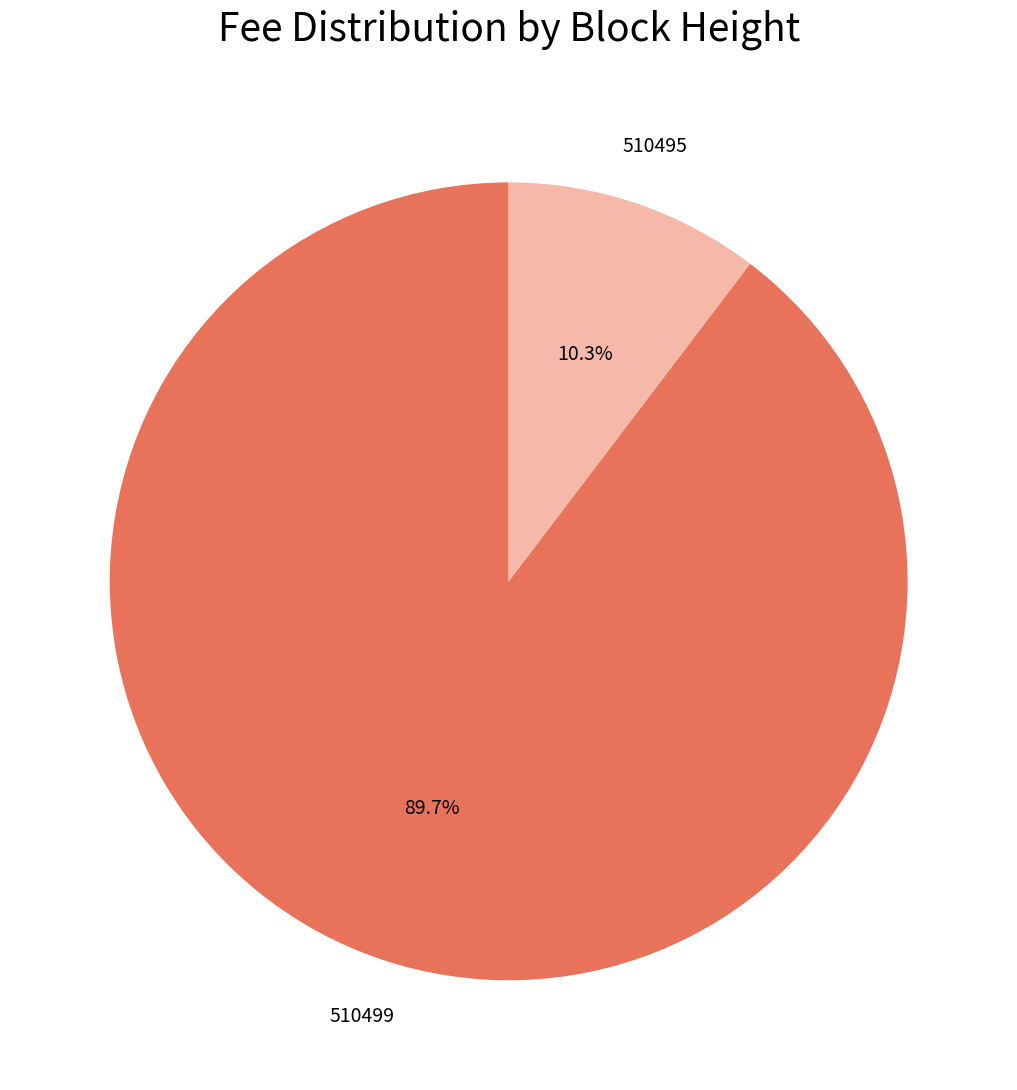

Is there any slice that represents more than half of the pie?

Yes